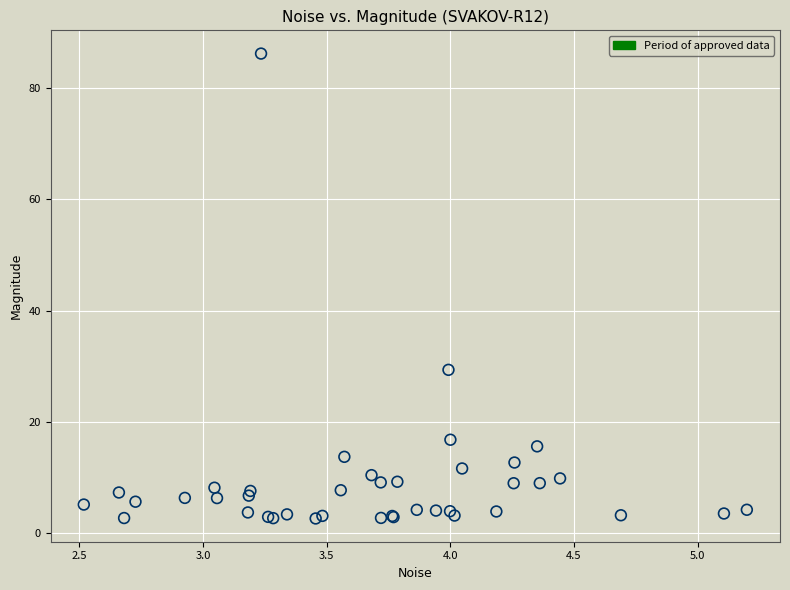

What Y value in the scatter plot is closest to 44?

29.4